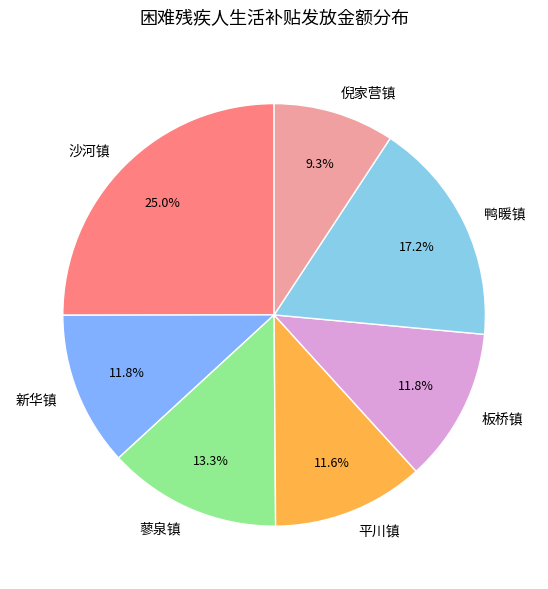

Which slice is the largest?

沙河镇